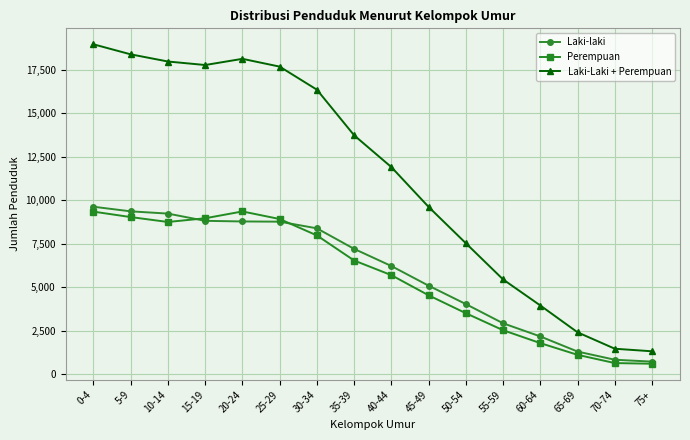

At which label does Laki-Laki + Perempuan first exceed 13739?

0-4